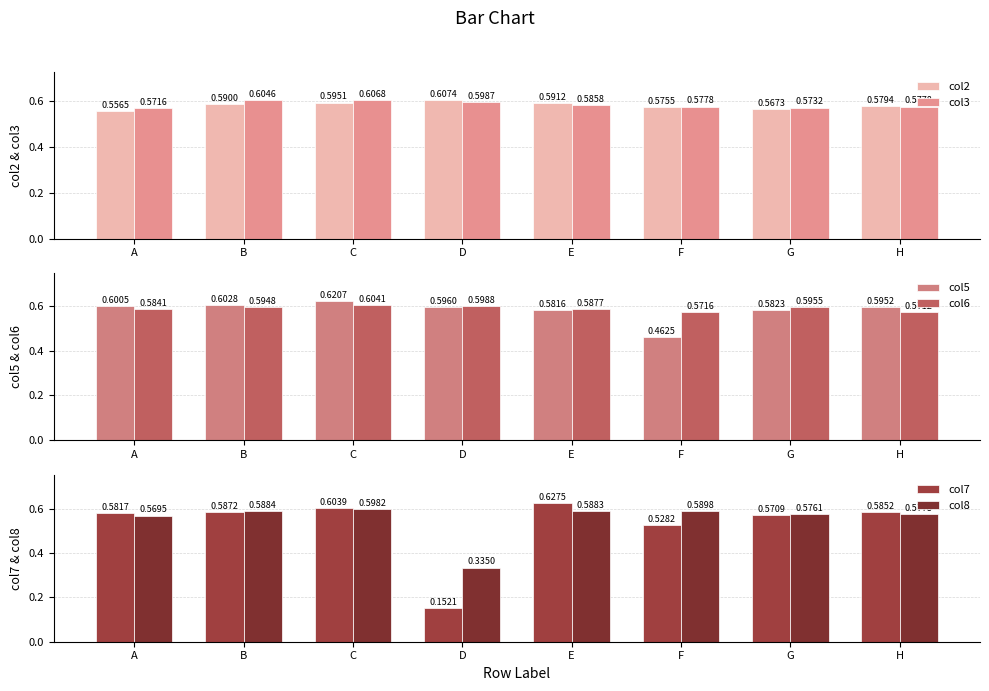

What is the minimum value shown in the chart?

0.2